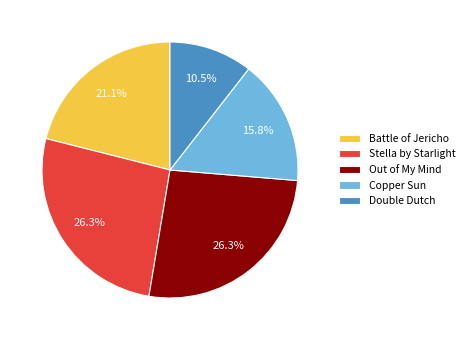

To the nearest percent, what percentage of the pie is Out of My Mind?

26%